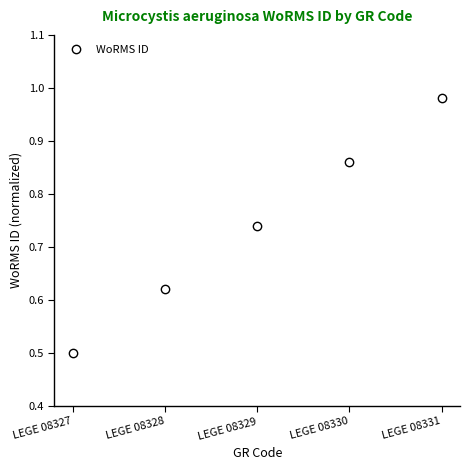

Is it true that the value at LEGE 08331 is 0.5?

False